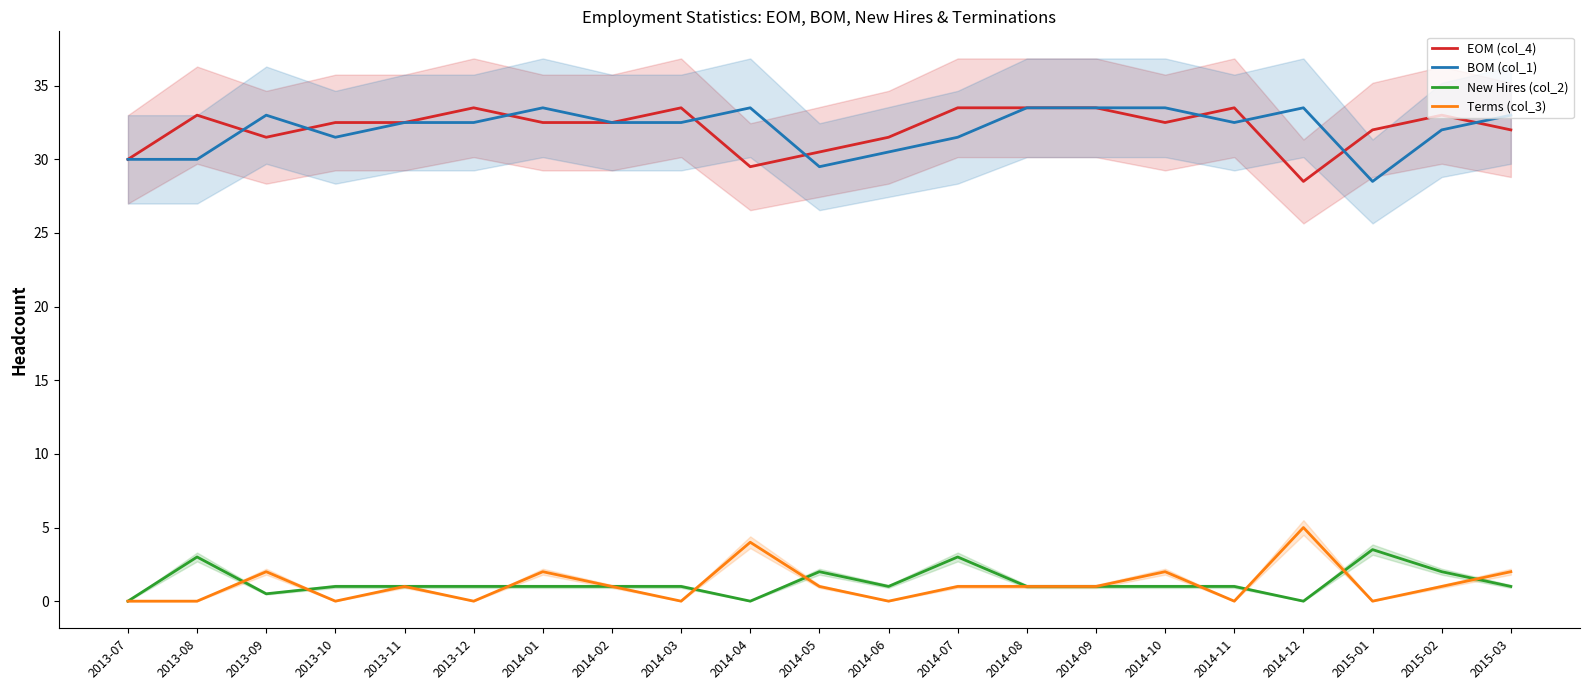

What is the sum of all BOM (col_1) values?

673.0